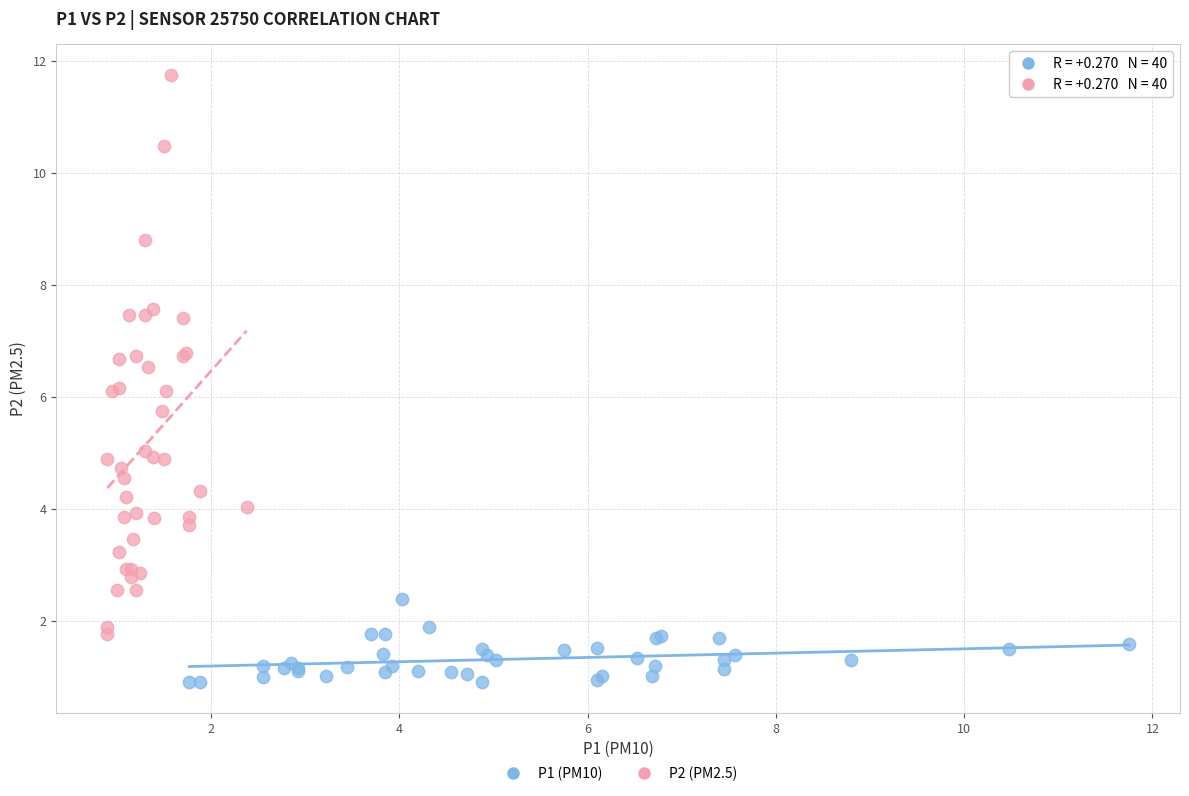

Which series reaches the maximum Y coordinate?

P2 (PM2.5)